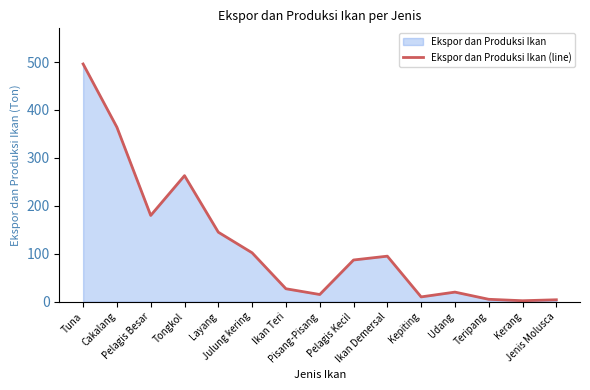

The value at Ikan Teri is 18. True or false?

False